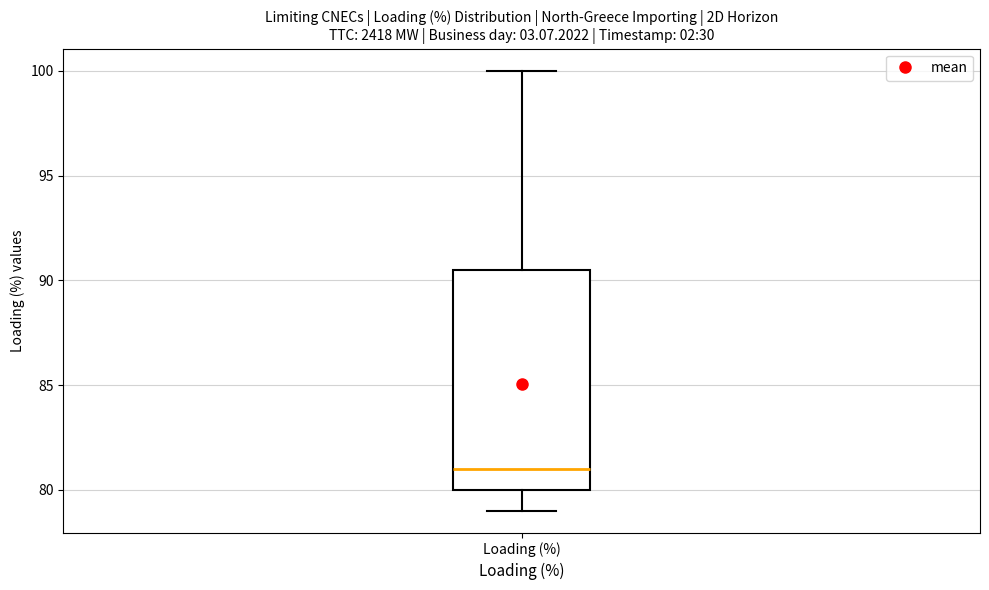

Where is the upper edge of the box for Loading (%) on the y-axis? The values are not printed on the chart, so give them approximately, as read against the axis.

90.5